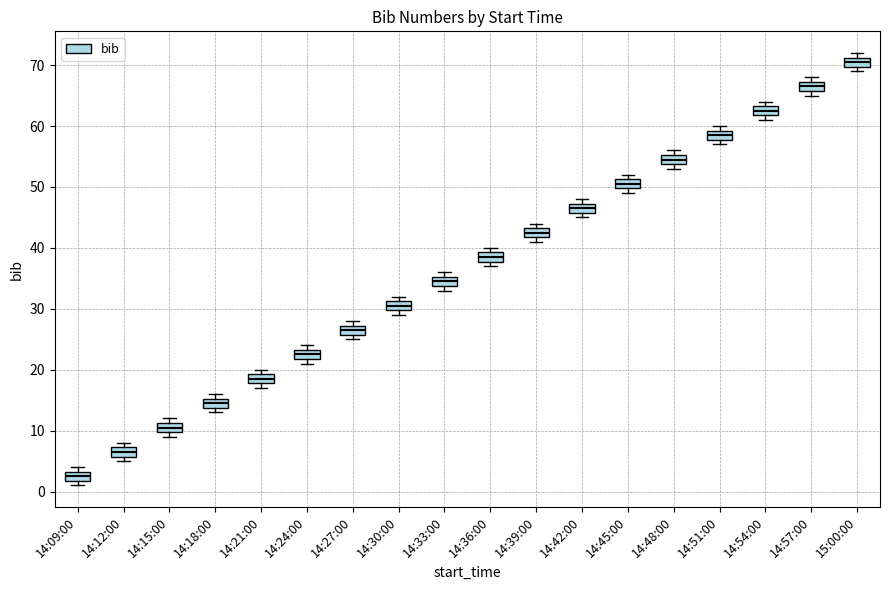

Reading left to right, transcribe this box plot: for each box, give where its median line is, the range the box spans, and where its two whiskers end, as read against the y-axis. The values are not printed on the chart, so give them approximately, as read against the axis.

14:09:00: median 3 (inside the box), box 2 to 3, whiskers 1 to 4
14:12:00: median 7 (inside the box), box 6 to 7, whiskers 5 to 8
14:15:00: median 11 (inside the box), box 10 to 11, whiskers 9 to 12
14:18:00: median 15 (inside the box), box 14 to 15, whiskers 13 to 16
14:21:00: median 19 (inside the box), box 18 to 19, whiskers 17 to 20
14:24:00: median 23 (inside the box), box 22 to 23, whiskers 21 to 24
14:27:00: median 27 (inside the box), box 26 to 27, whiskers 25 to 28
14:30:00: median 31 (inside the box), box 30 to 31, whiskers 29 to 32
14:33:00: median 35 (inside the box), box 34 to 35, whiskers 33 to 36
14:36:00: median 39 (inside the box), box 38 to 39, whiskers 37 to 40
14:39:00: median 43 (inside the box), box 42 to 43, whiskers 41 to 44
14:42:00: median 47 (inside the box), box 46 to 47, whiskers 45 to 48
14:45:00: median 51 (inside the box), box 50 to 51, whiskers 49 to 52
14:48:00: median 55 (inside the box), box 54 to 55, whiskers 53 to 56
14:51:00: median 59 (inside the box), box 58 to 59, whiskers 57 to 60
14:54:00: median 63 (inside the box), box 62 to 63, whiskers 61 to 64
14:57:00: median 67 (inside the box), box 66 to 67, whiskers 65 to 68
15:00:00: median 71 (inside the box), box 70 to 71, whiskers 69 to 72